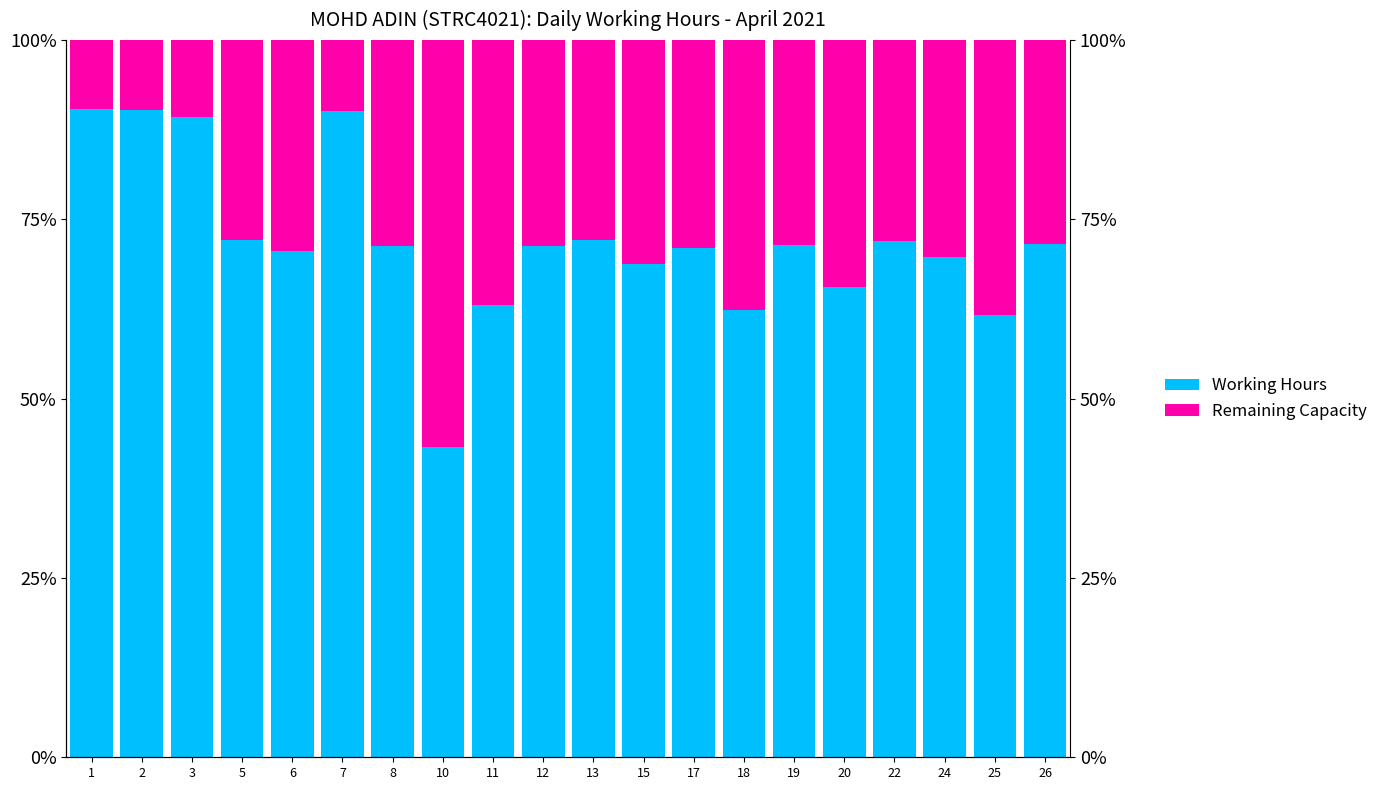

How many values in the Remaining Capacity series exceed 4?

16